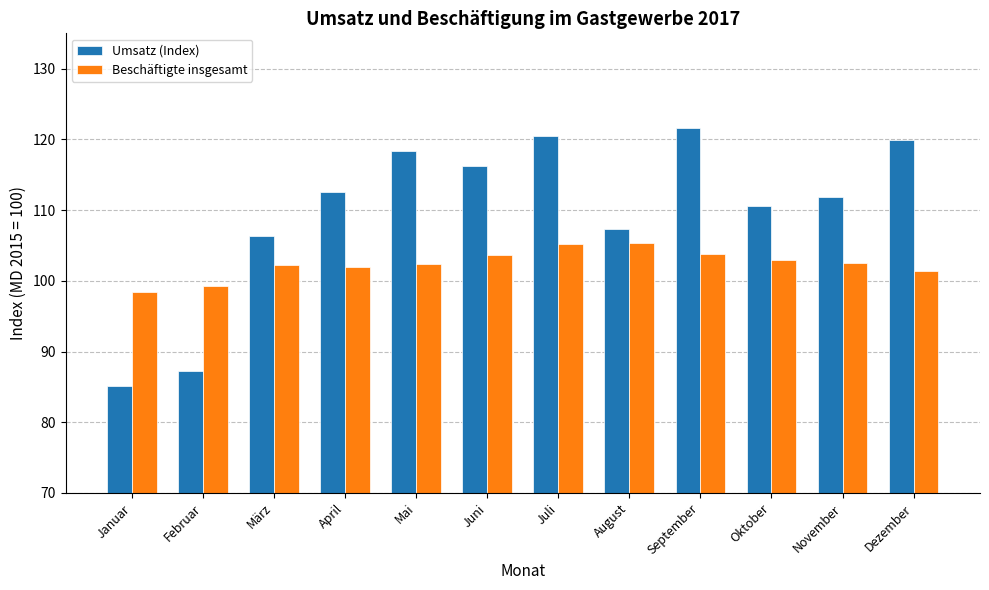

How many bars are there in each group?

2